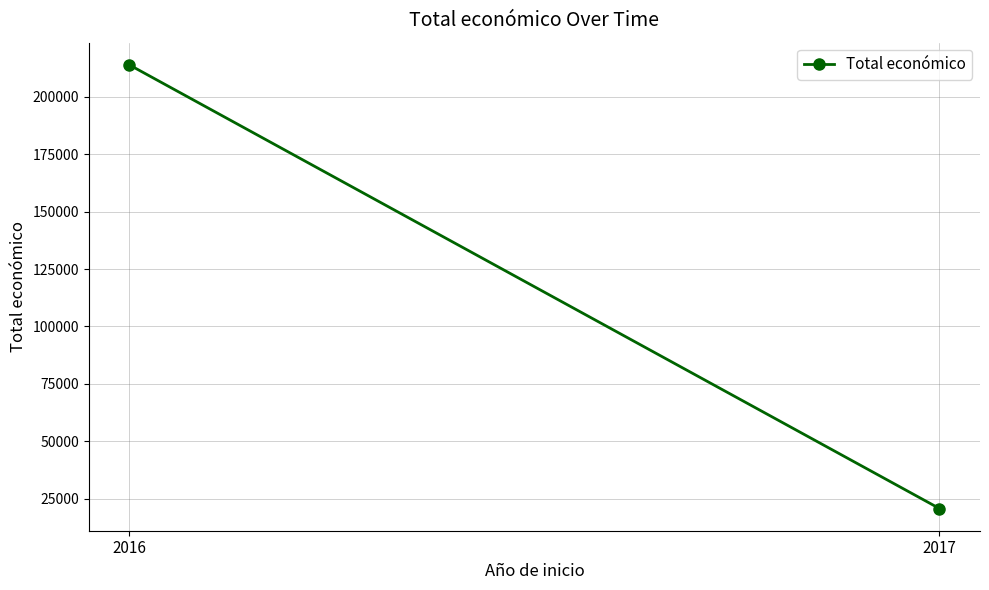

What is the average value?

117326